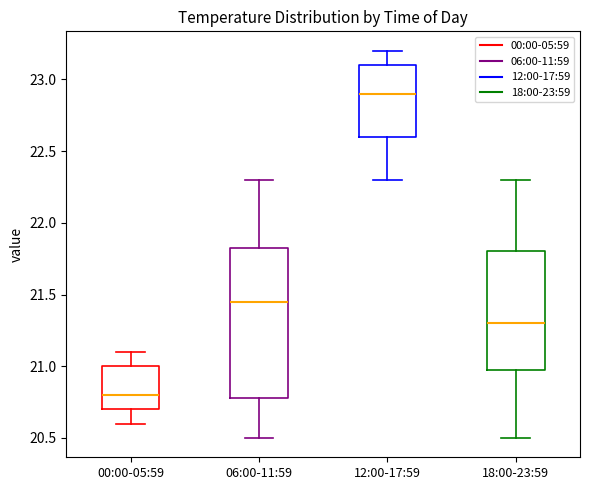

Reading left to right, read every box against the y-axis: the position of its median line, the range the box covers, and the ends of its whiskers. The values are not printed on the chart, so give them approximately, as read against the axis.

00:00-05:59: median 20.80, box 20.70 to 21.00, whiskers 20.60 to 21.10
06:00-11:59: median 21.45, box 20.80 to 21.85, whiskers 20.50 to 22.30
12:00-17:59: median 22.90, box 22.60 to 23.10, whiskers 22.30 to 23.20
18:00-23:59: median 21.30, box 21.00 to 21.80, whiskers 20.50 to 22.30